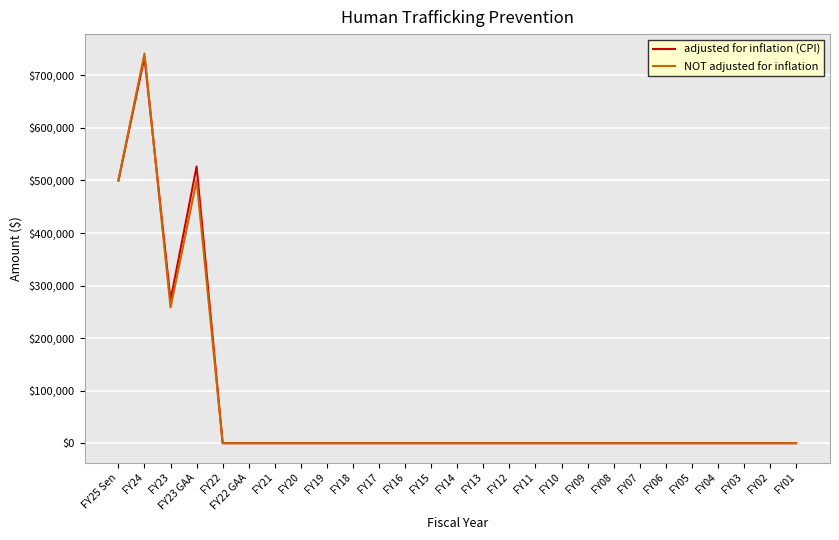

What is the difference between the maximum and second lowest values in the adjusted for inflation (CPI) series?

735067